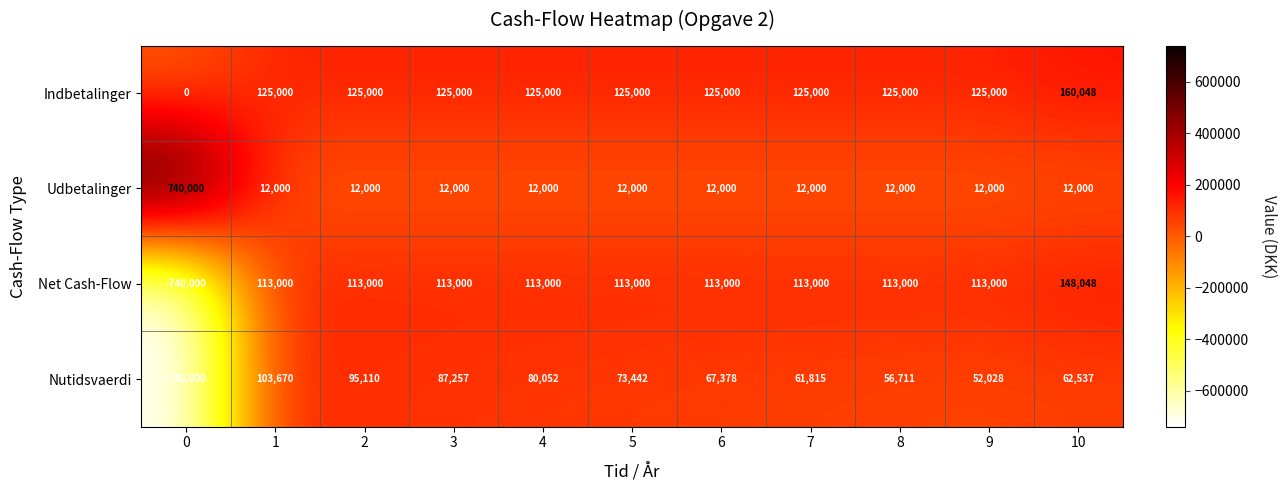

Rank the series at 9 from lowest to highest value.

Udbetalinger, Nutidsvaerdi, Net Cash-Flow, Indbetalinger